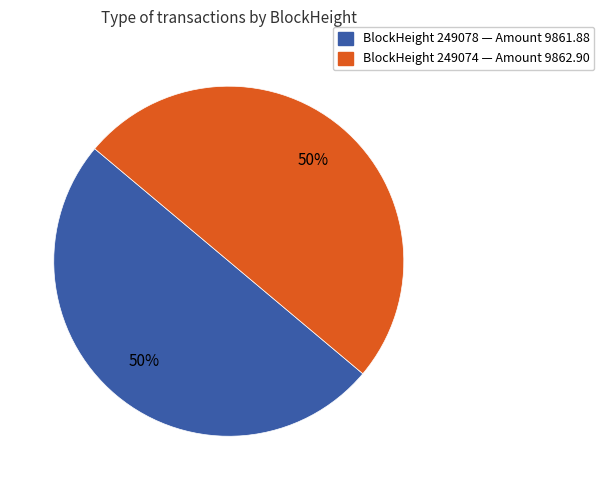

To the nearest percent, what is the average slice percentage?

50%